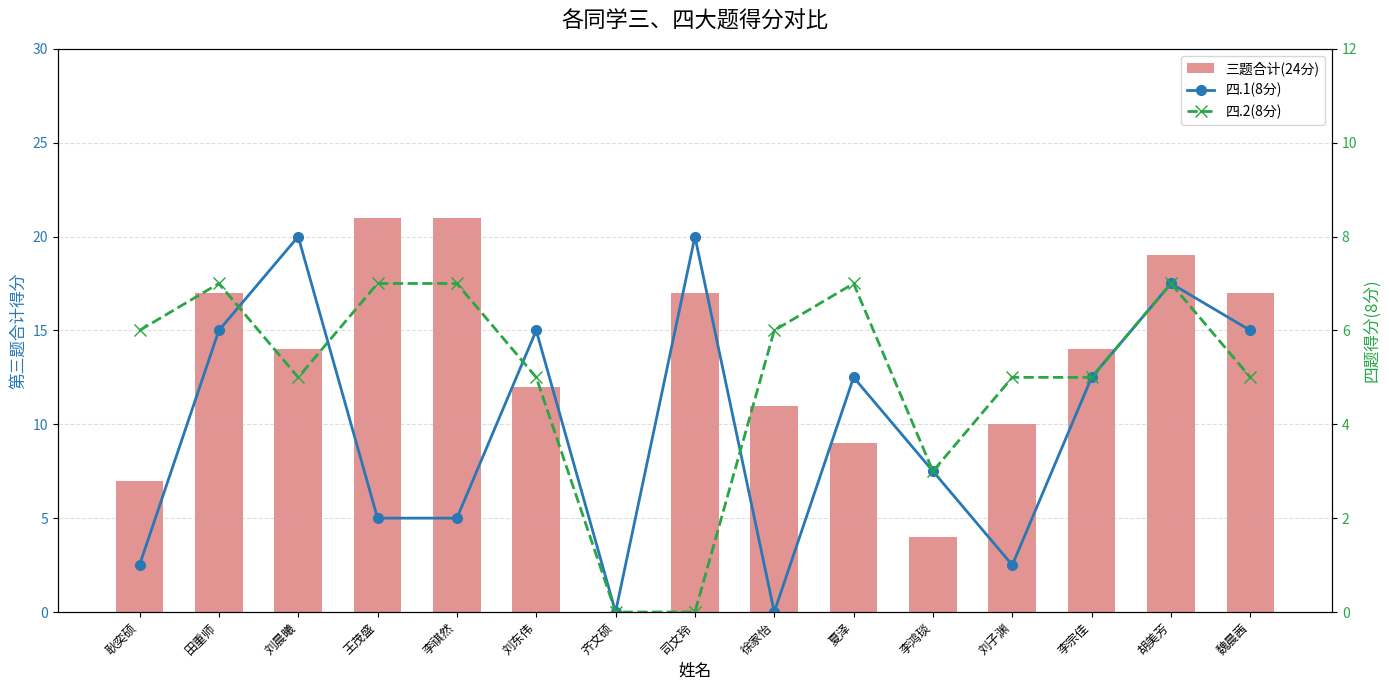

Reading left to right, transcribe all the data shown in this chart.

三题合计(24分): 耿奕硕=7	田重师=17	刘晨曦=14	王茂盛=21	李祺然=21	刘东伟=12	齐文硕=0	司文玲=17	徐家怡=11	夏泽=9	李鸿琰=4	刘子渊=10	李宗佳=14	胡美芳=19	魏晨茜=17
四.1(8分): 耿奕硕=1	田重师=6	刘晨曦=8	王茂盛=2	李祺然=2	刘东伟=6	齐文硕=0	司文玲=8	徐家怡=0	夏泽=5	李鸿琰=3	刘子渊=1	李宗佳=5	胡美芳=7	魏晨茜=6
四.2(8分): 耿奕硕=6	田重师=7	刘晨曦=5	王茂盛=7	李祺然=7	刘东伟=5	齐文硕=0	司文玲=0	徐家怡=6	夏泽=7	李鸿琰=3	刘子渊=5	李宗佳=5	胡美芳=7	魏晨茜=5